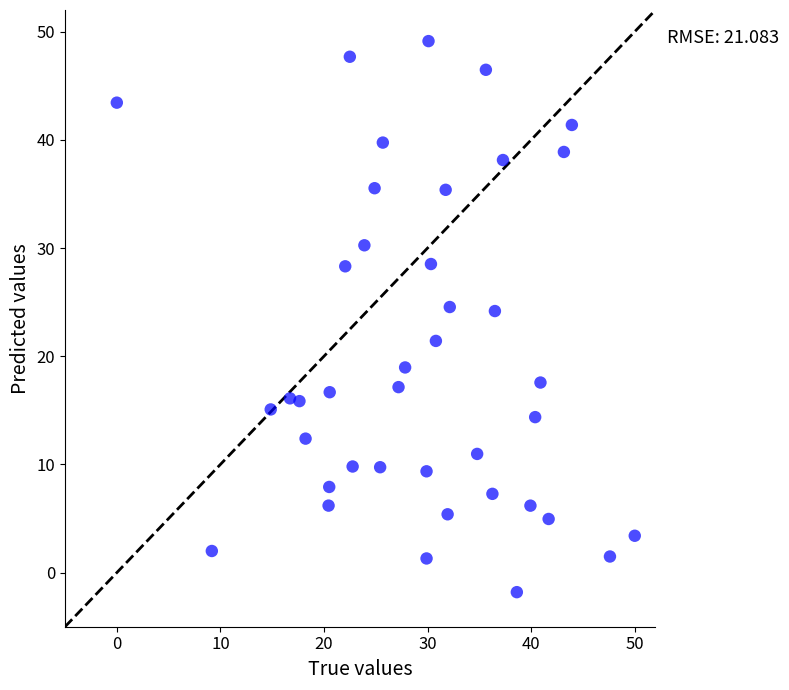

What is the range of Y values (max minus min)?

50.9